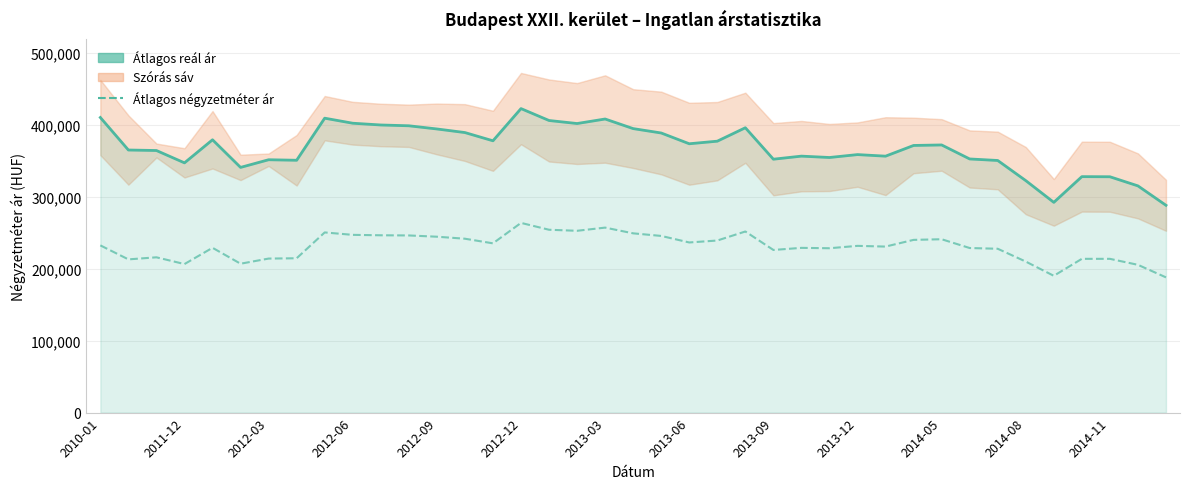

The Átlagos négyzetméter ár series shows 333693 at 16. True or false?

False